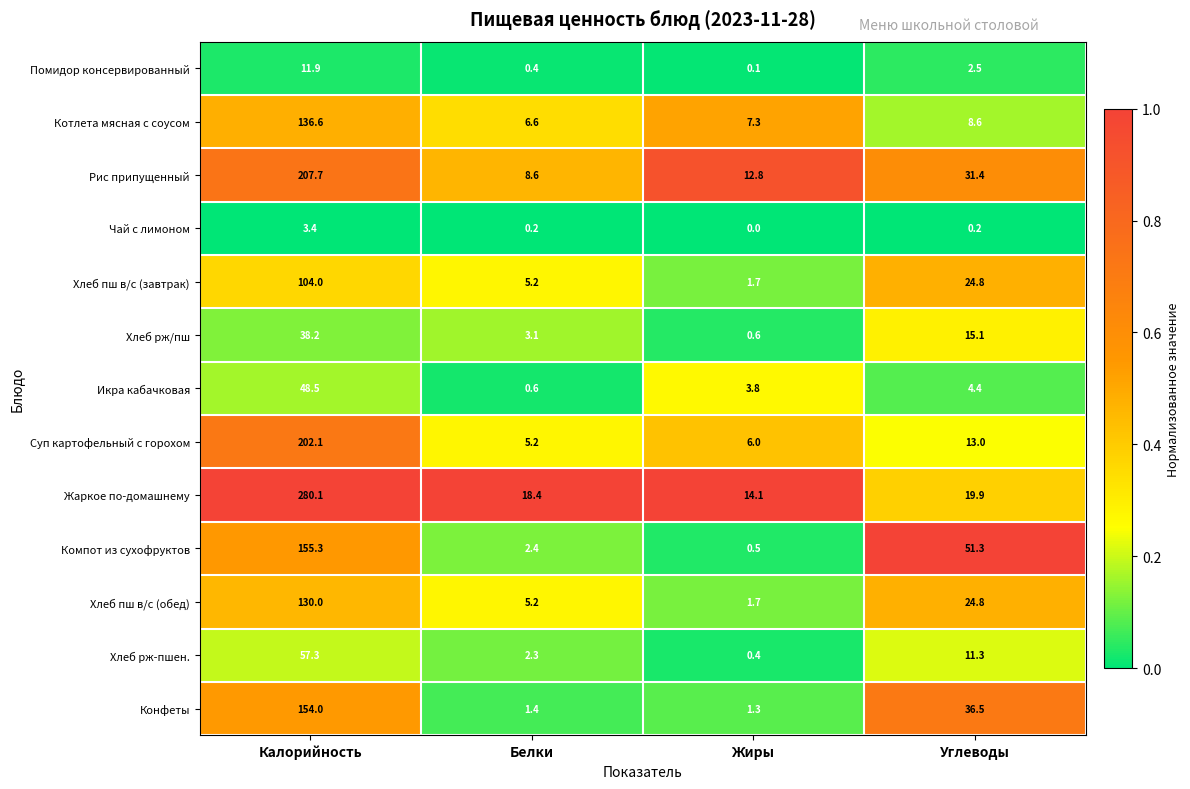

What is the difference between the highest and lowest values at Калорийность?

276.7